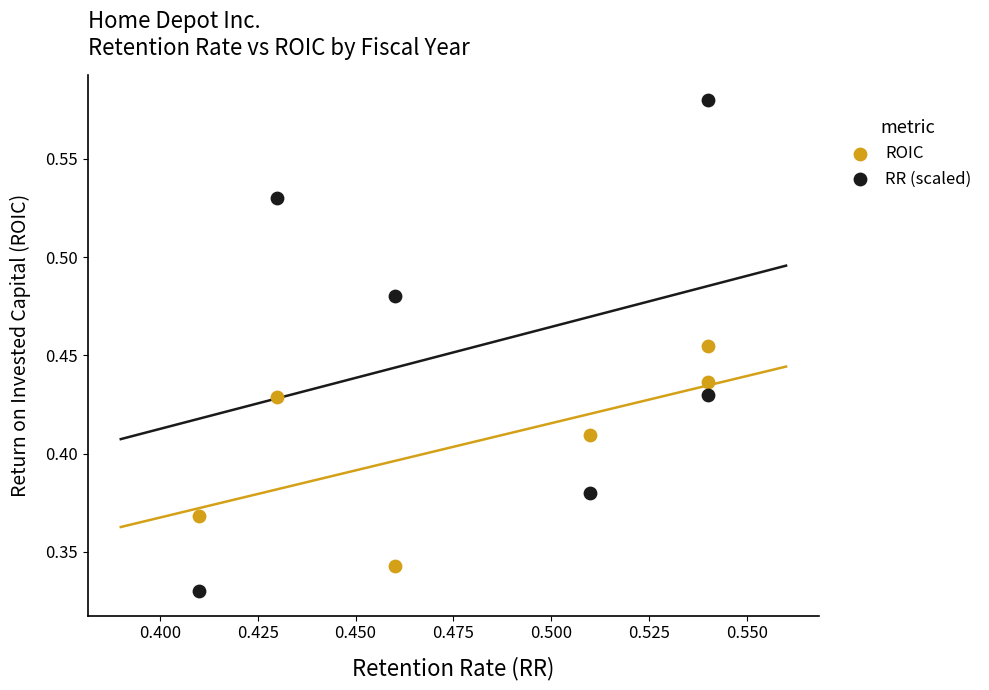

Which series has the widest spread of Y values?

RR (scaled)